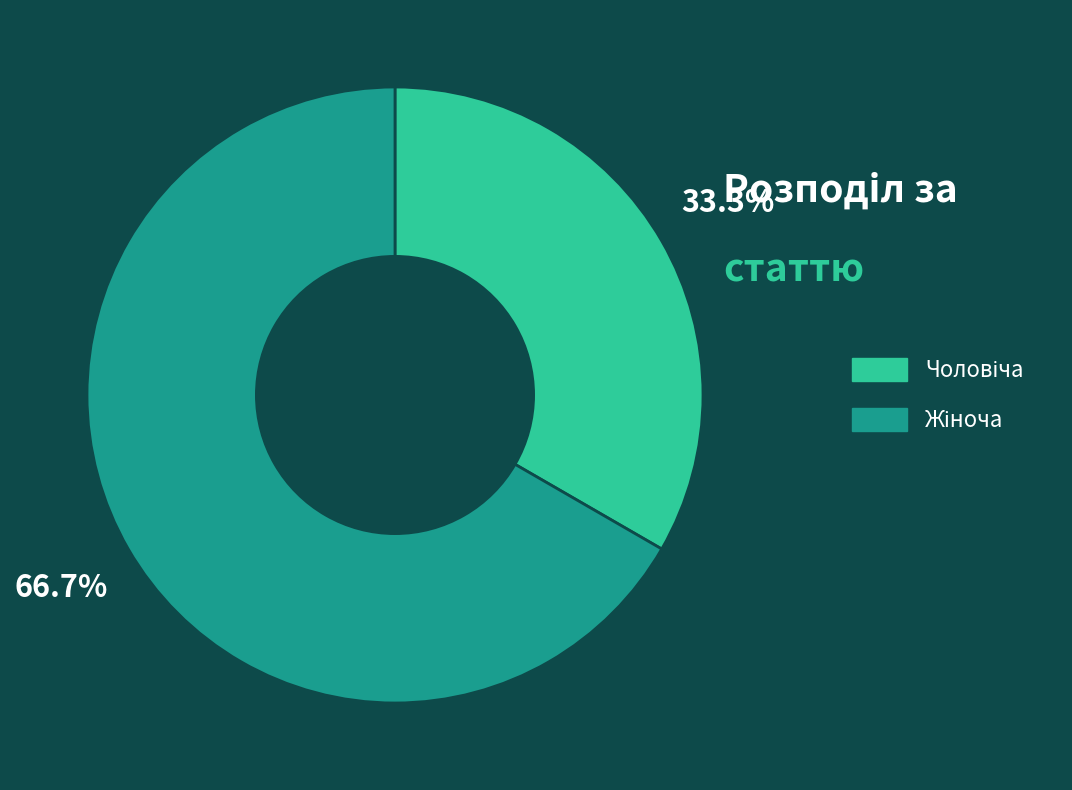

Does any single category account for the majority?

Yes